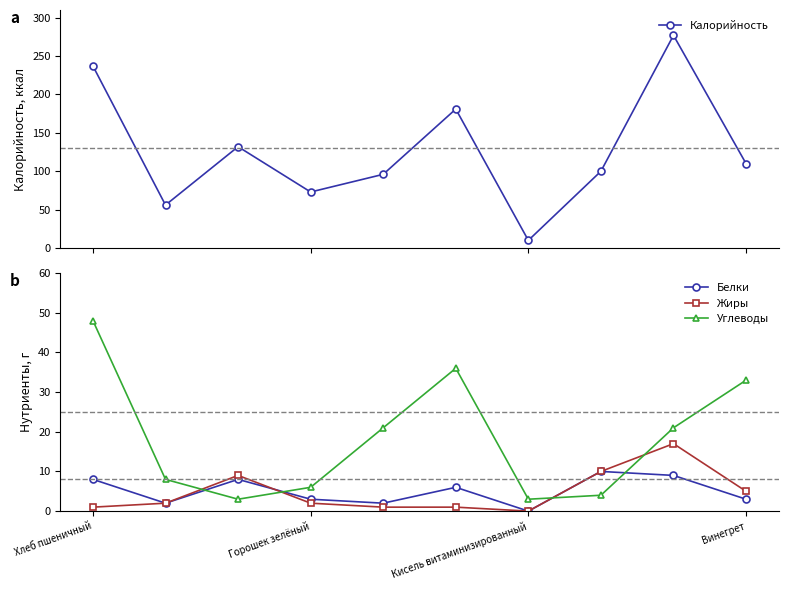

In Белки, how many points are higher than both neighbors (excluding endpoints)?

3